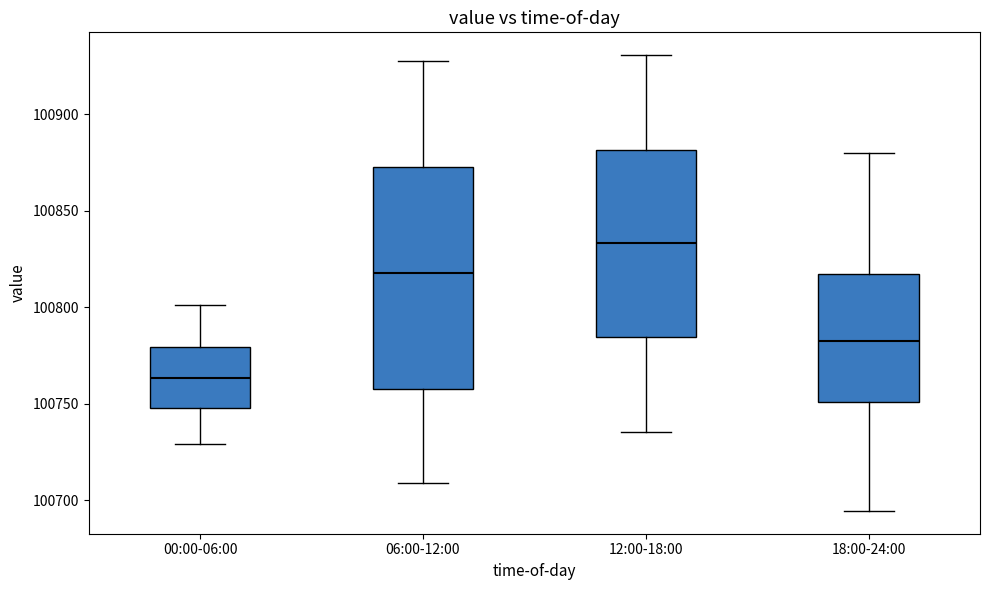

Which box is the tallest, from its lower edge to its upper edge?

06:00-12:00